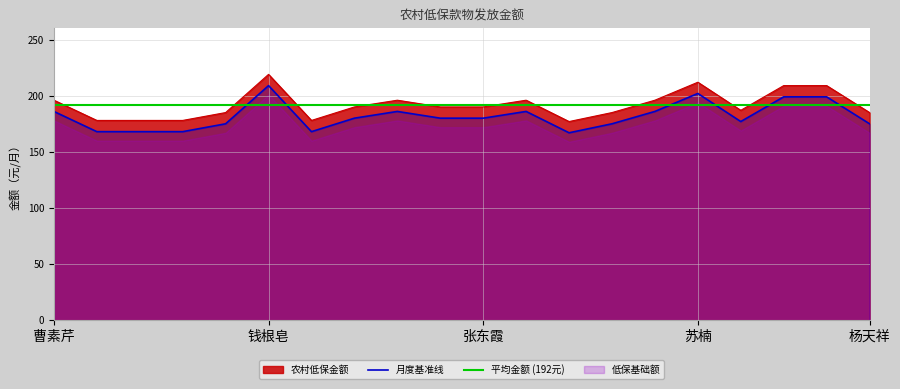

Does the chart have visible grid lines?

Yes